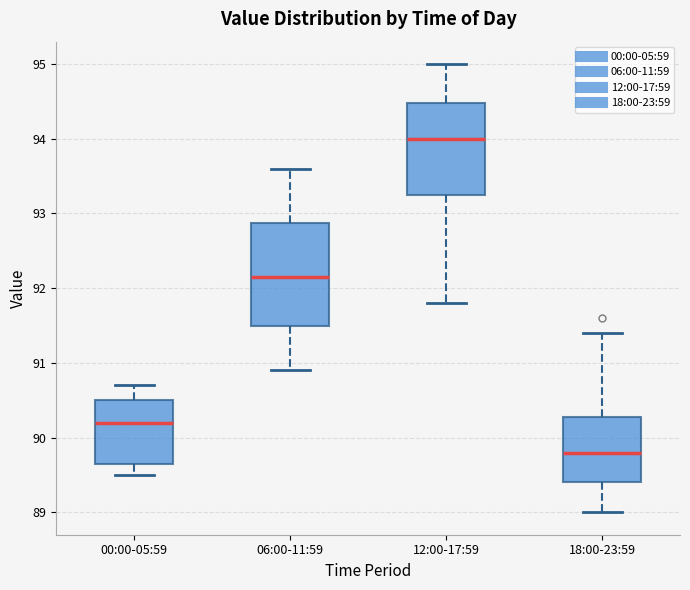

Reading left to right, read every box against the y-axis: the position of its median line, the range the box covers, and the ends of its whiskers. The values are not printed on the chart, so give them approximately, as read against the axis.

00:00-05:59: median 90.2, box 89.7 to 90.5, whiskers 89.5 to 90.7
06:00-11:59: median 92.2, box 91.5 to 92.9, whiskers 90.9 to 93.6
12:00-17:59: median 94.0, box 93.3 to 94.5, whiskers 91.8 to 95.0
18:00-23:59: median 89.8, box 89.4 to 90.3, whiskers 89.0 to 91.4